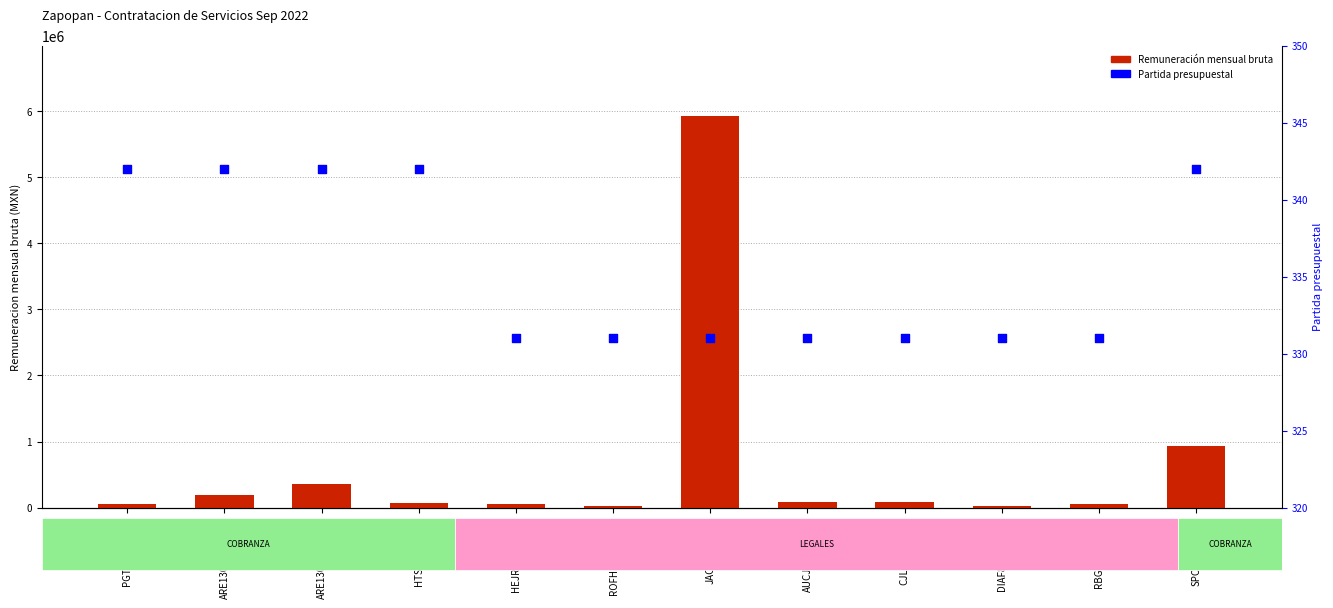

Which series reaches the minimum Y coordinate?

Partida presupuestal